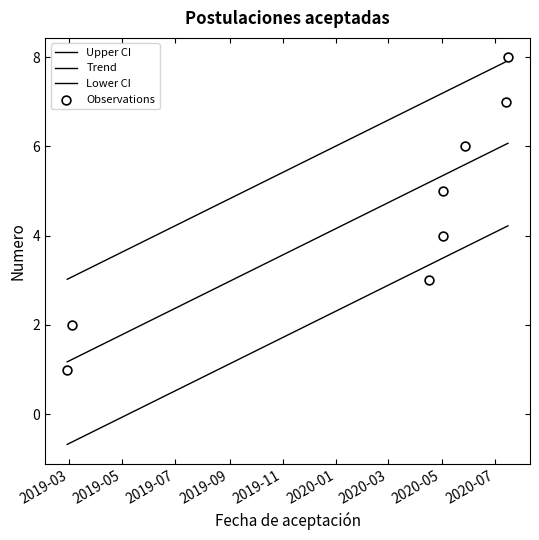

Approximately how many times larger is the value at 2020-07-14 compared to 2020-05-28?

1.2